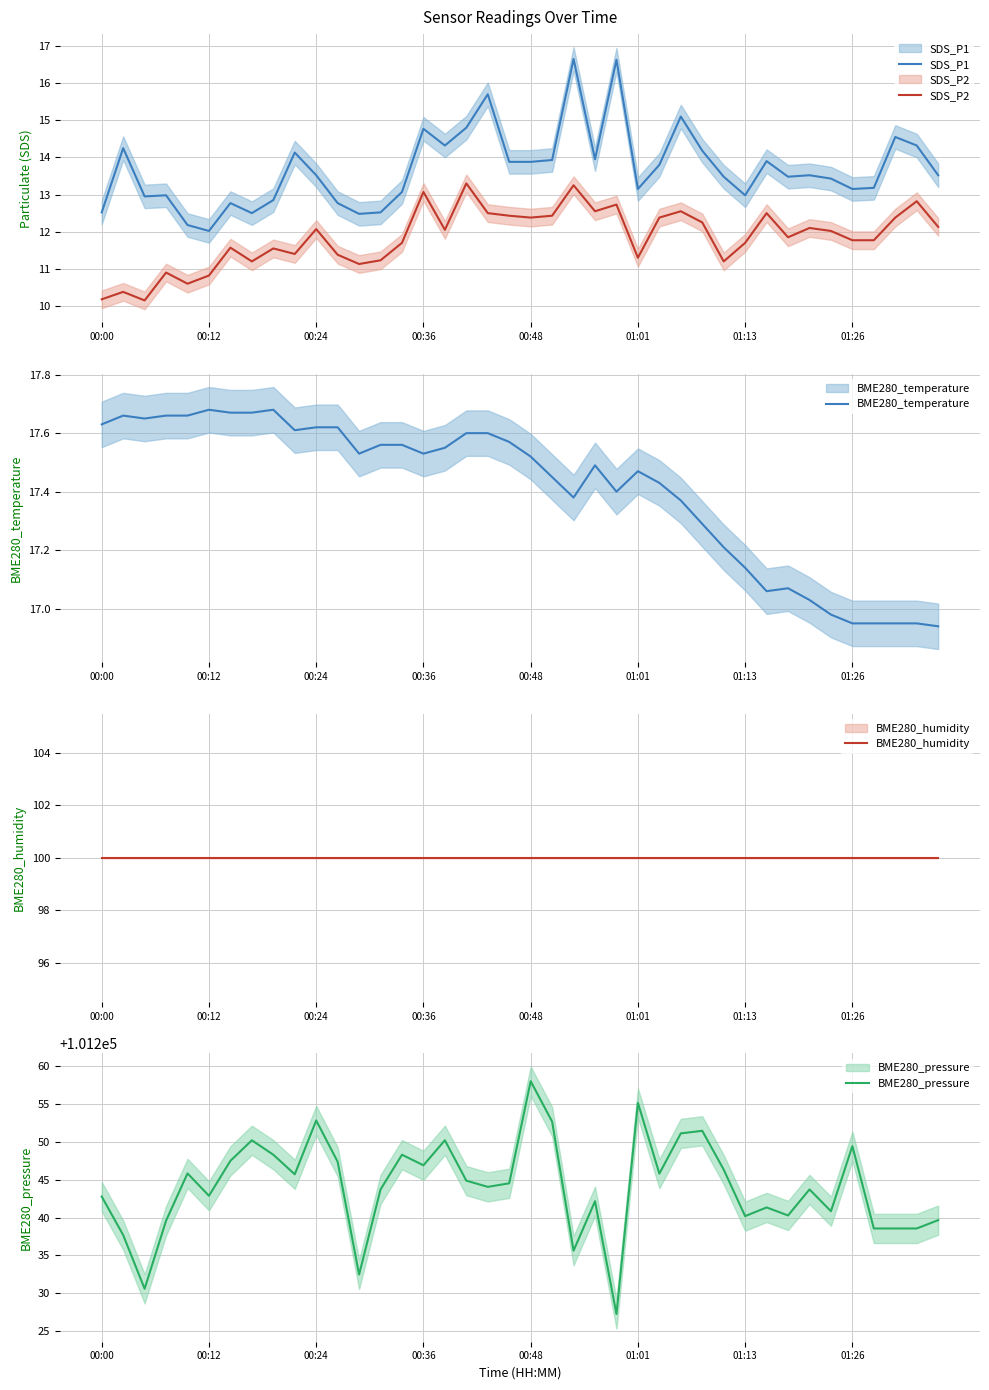

What position from the right is 21?

19